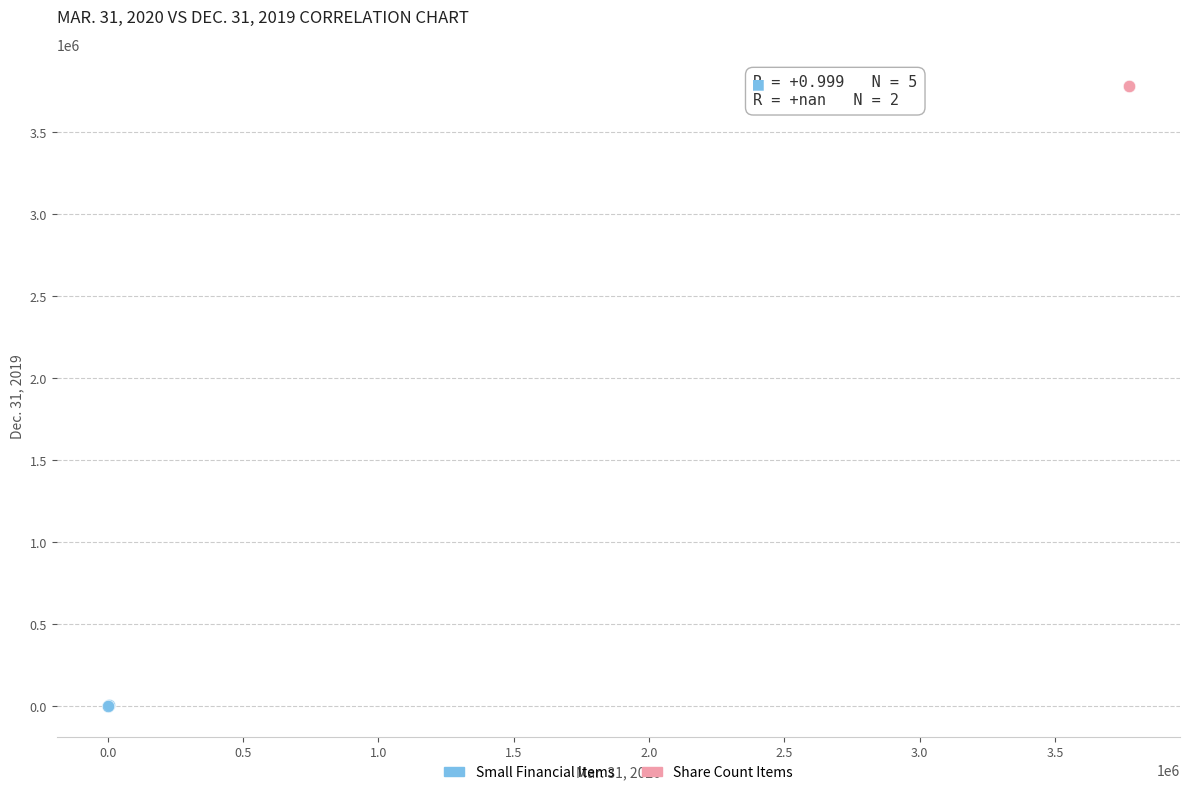

Which series contains the lowest Y value?

Small Financial Items